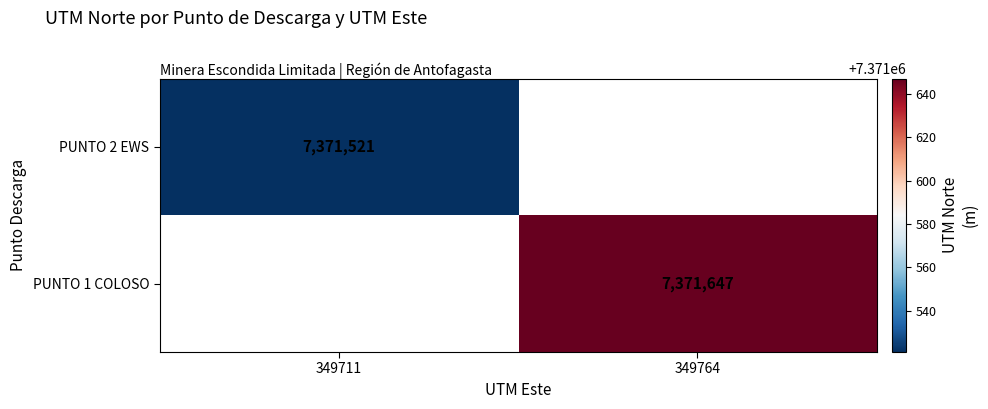

Is it true that PUNTO 1 COLOSO equals 4359963.0 at 349764?

False